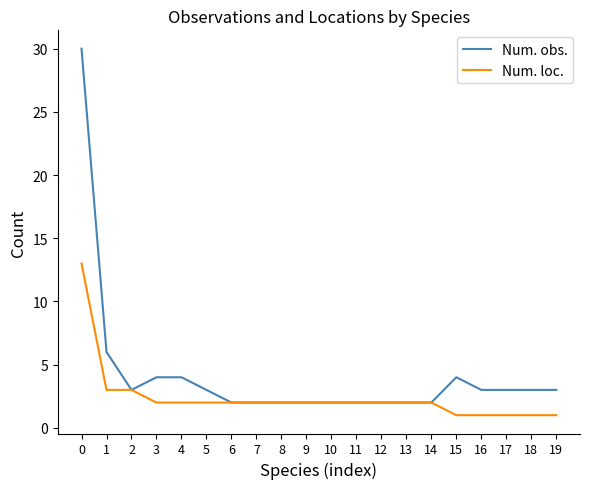

What is the difference between the maximum and minimum values in the Num. loc. series?

12